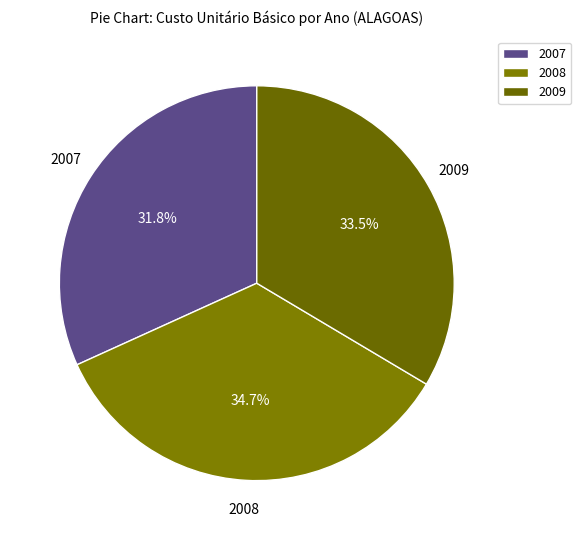

Is there a majority slice in this chart?

No